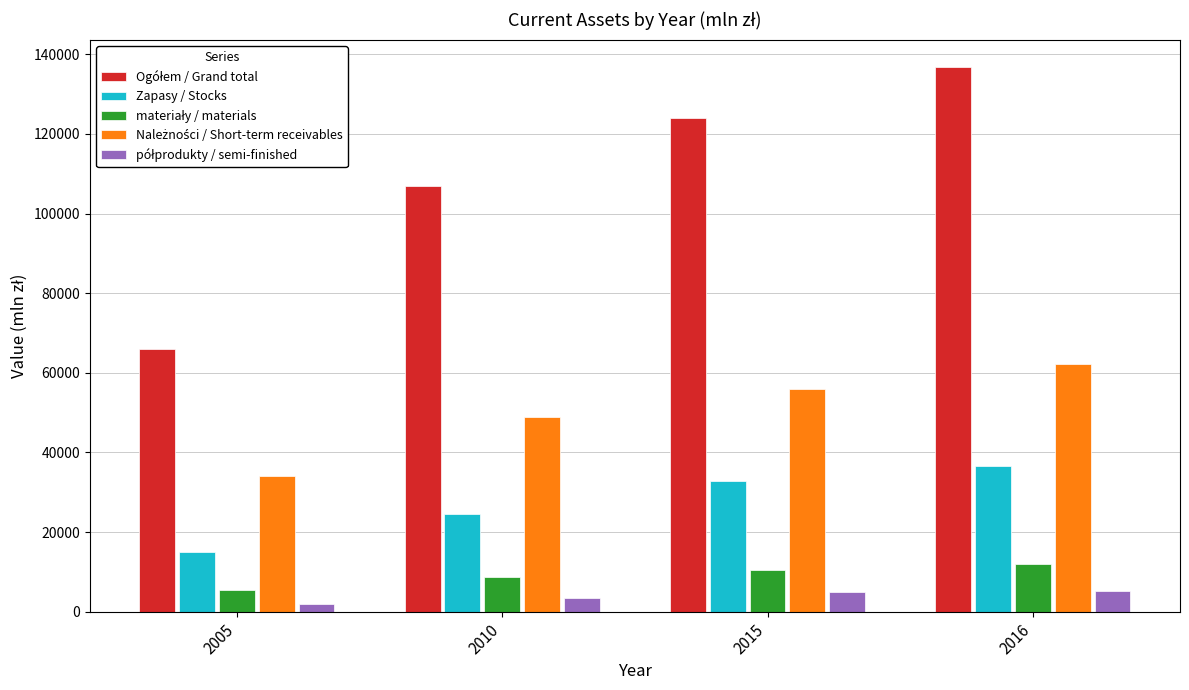

What is the spread (max minus min) of values at 2010?

103400.7